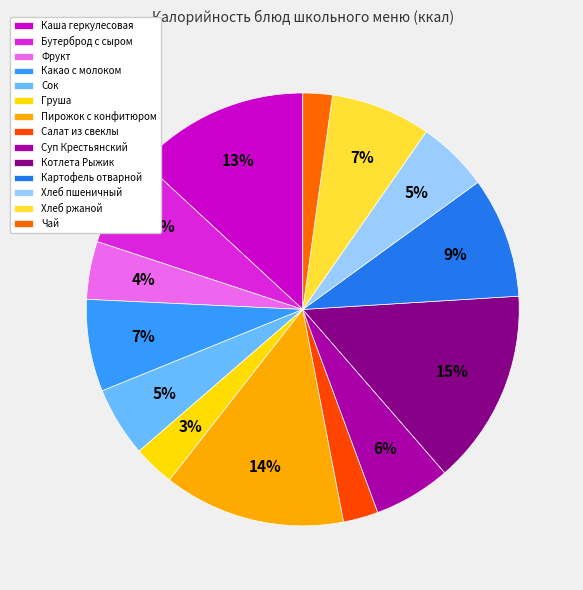

The Картофель отварной slice represents 1% of the pie. True or false?

False